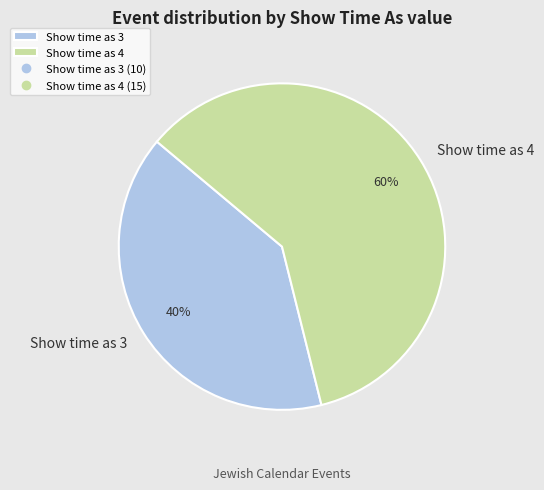

To the nearest percent, what is the difference between the largest and smallest slice percentages?

20%